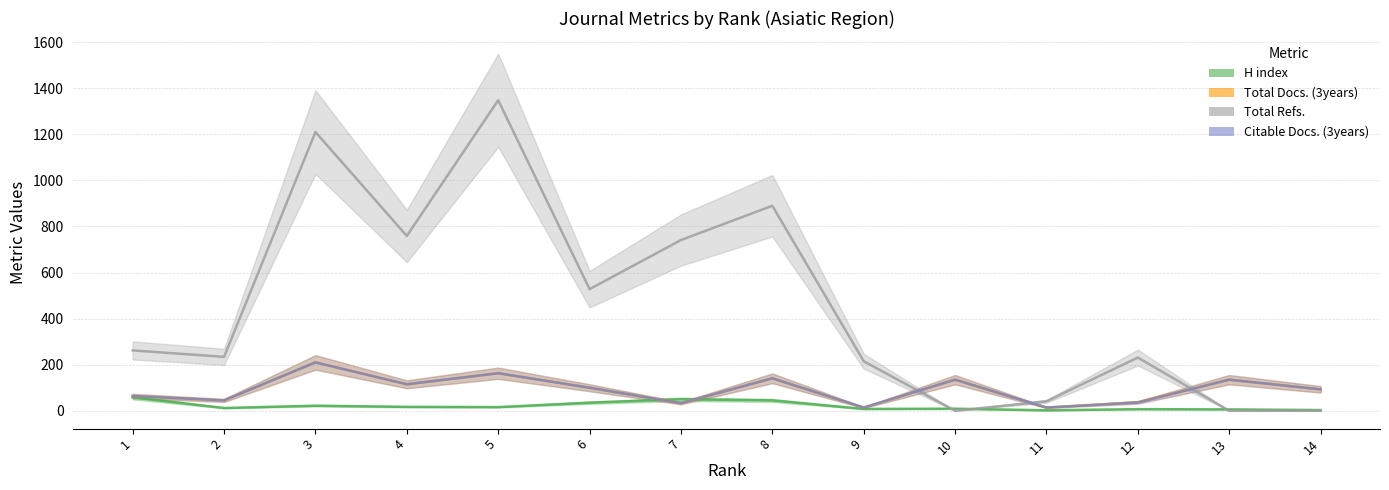

The value of Total Docs. (3years) at 7 is 33. True or false?

True